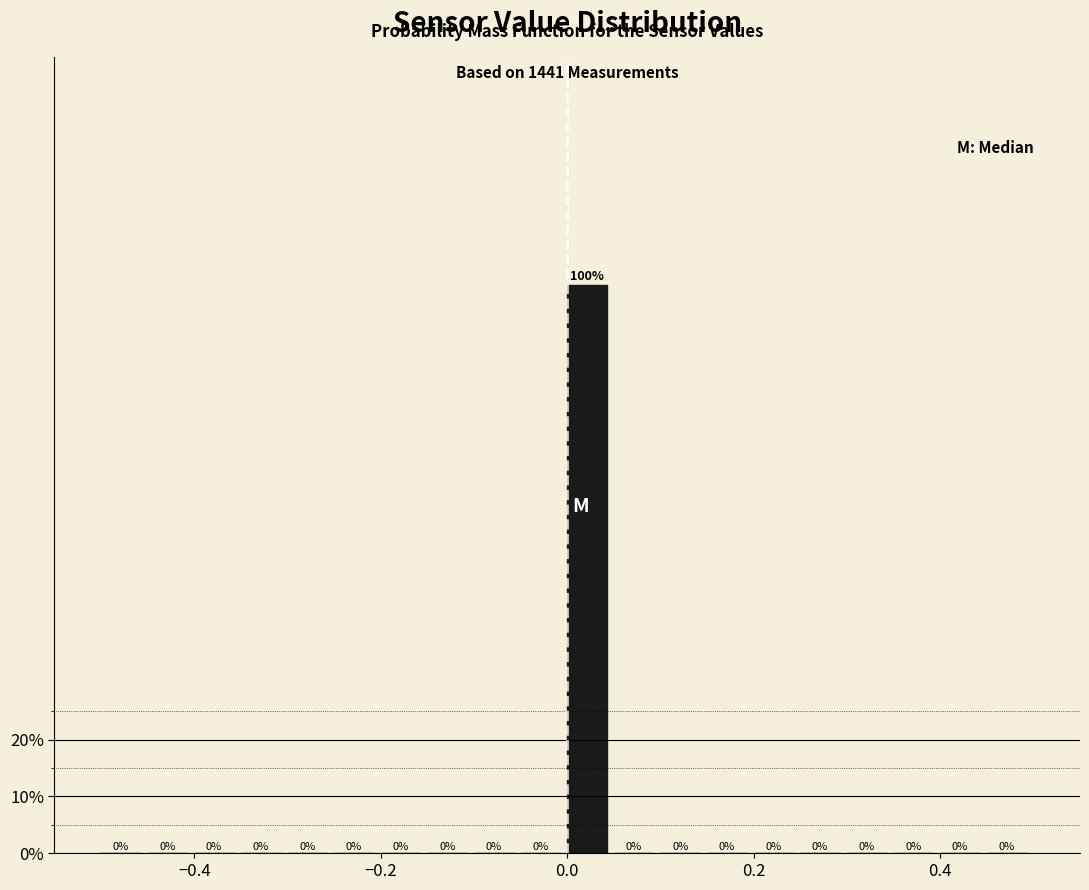

Read against the x-axis, roughly where is the centre of the tallest bar?

0.02